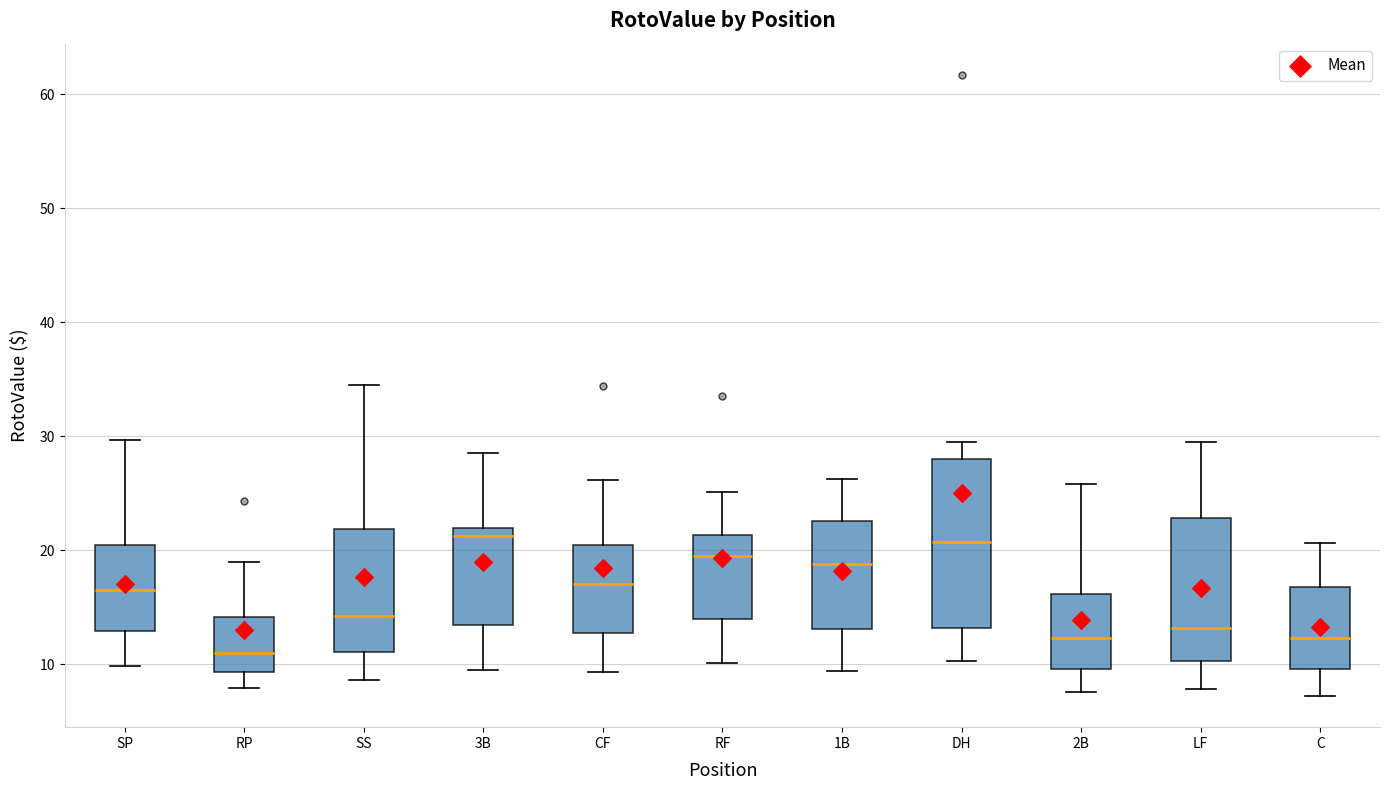

Which box is the tallest, from its lower edge to its upper edge?

DH